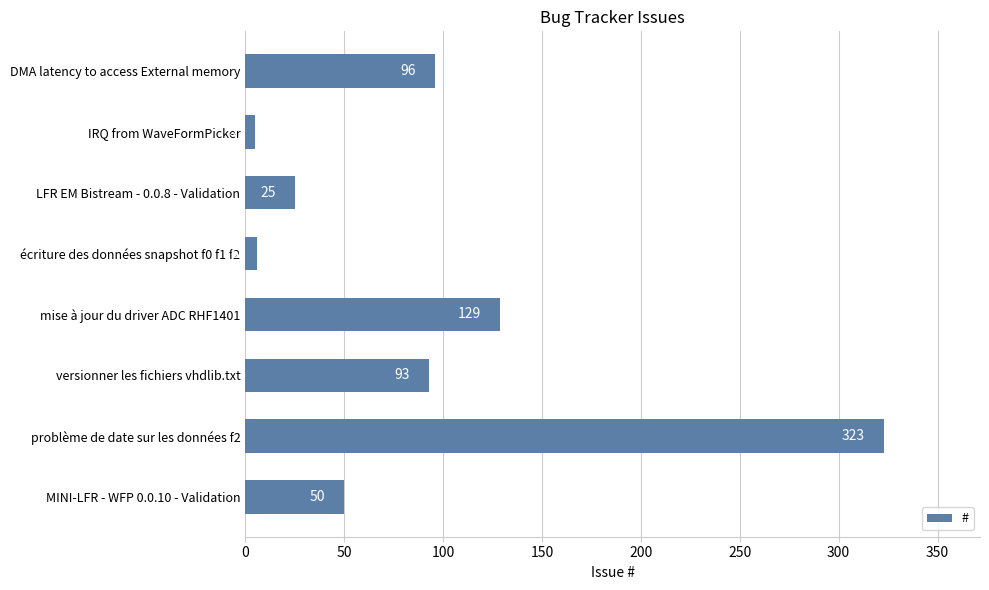

The chart shows a value of 128 at DMA latency to access External memory. True or false?

False